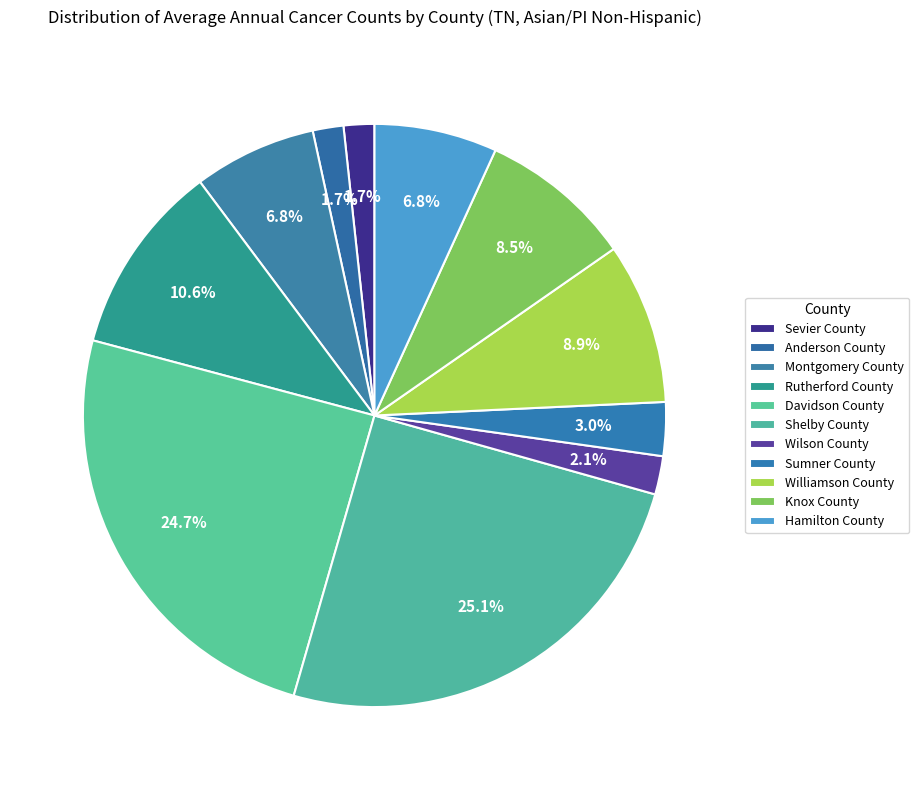

What percentage is the Montgomery County slice, to the nearest percent?

7%